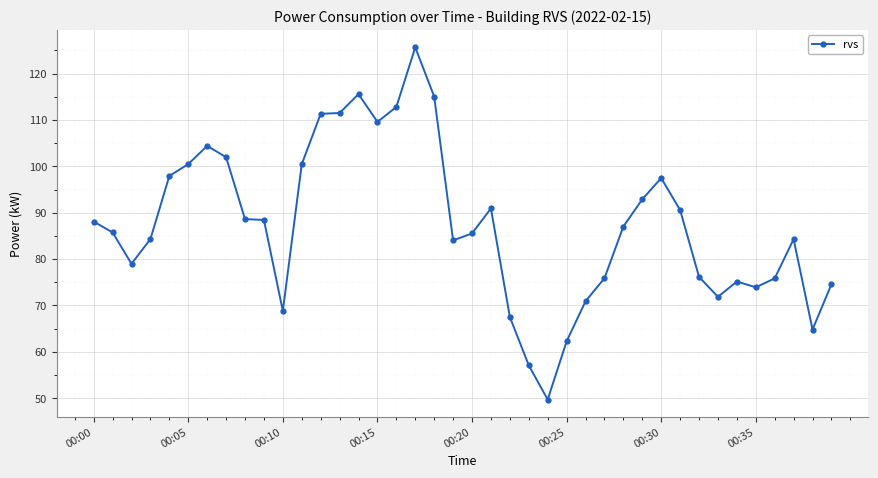

What is the value of the 37th point from the left?

75.8